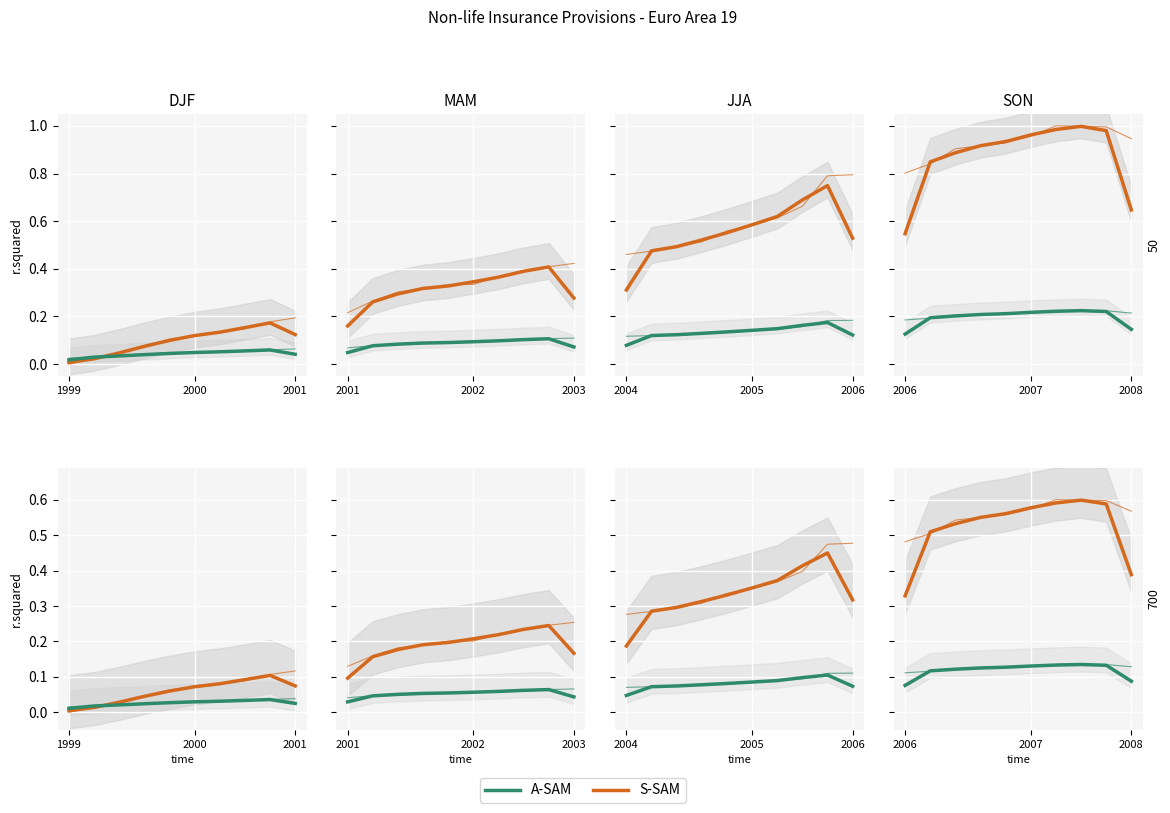

What is the label of the 7th point from the right?

3